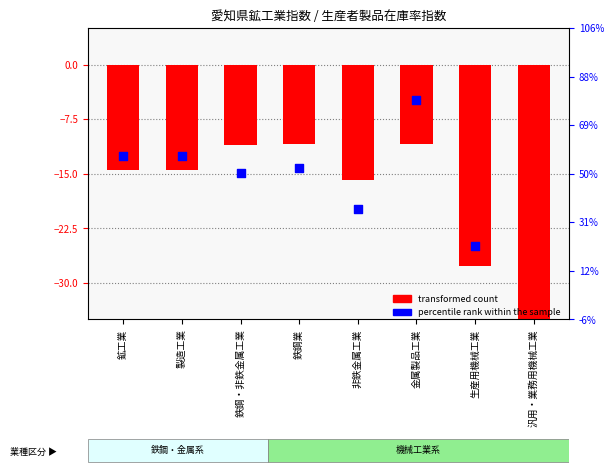

What are all the series names shown in the legend?

transformed count, percentile rank within the sample